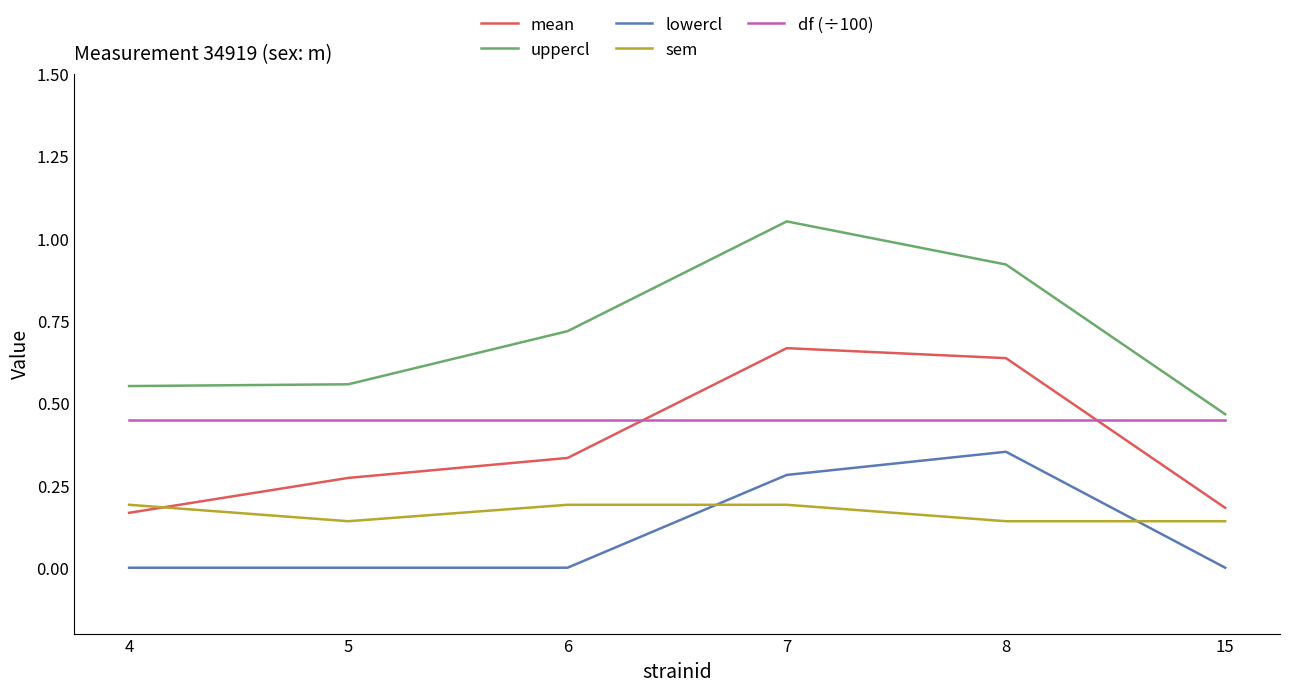

Which label corresponds to the largest value in the chart?

7